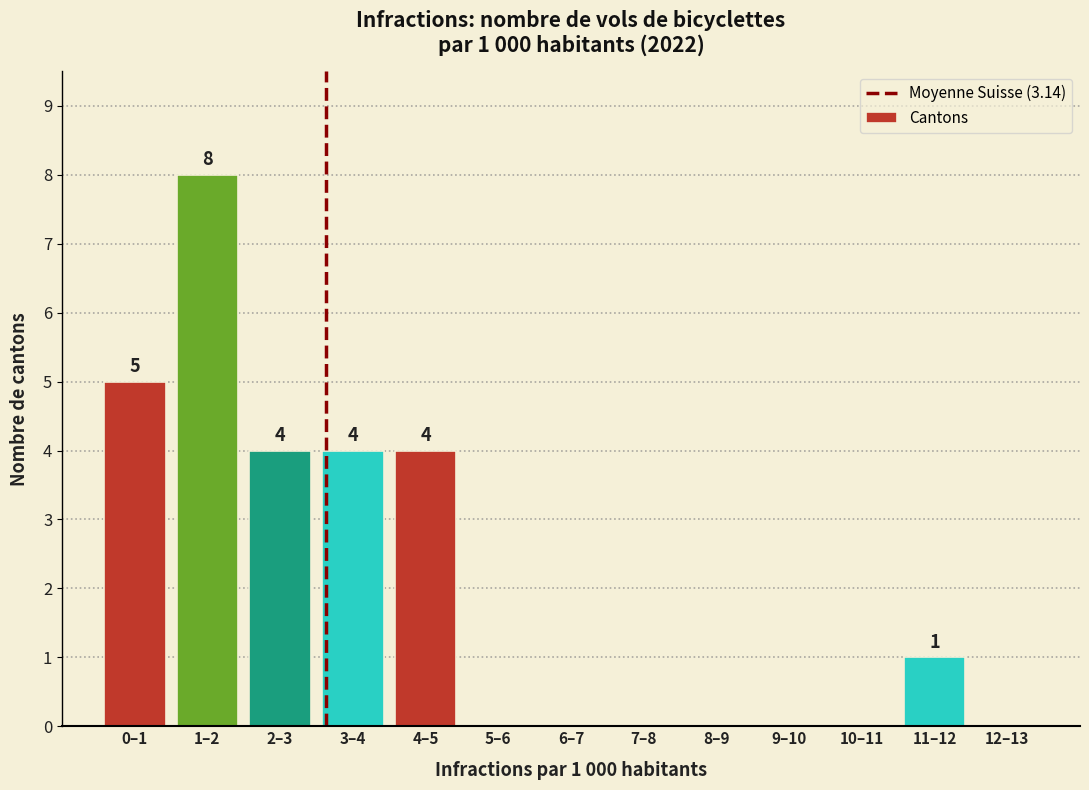

Reading left to right, transcribe all the data shown in this chart.

0–1=5	1–2=8	2–3=4	3–4=4	4–5=4	5–6=0	6–7=0	7–8=0	8–9=0	9–10=0	10–11=0	11–12=1	12–13=0